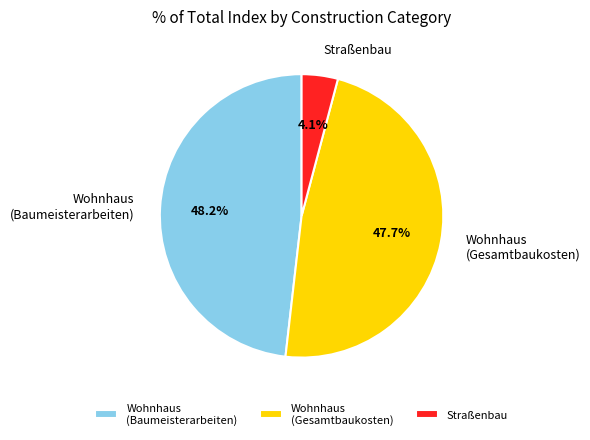

Which slice is the smallest?

Straßenbau